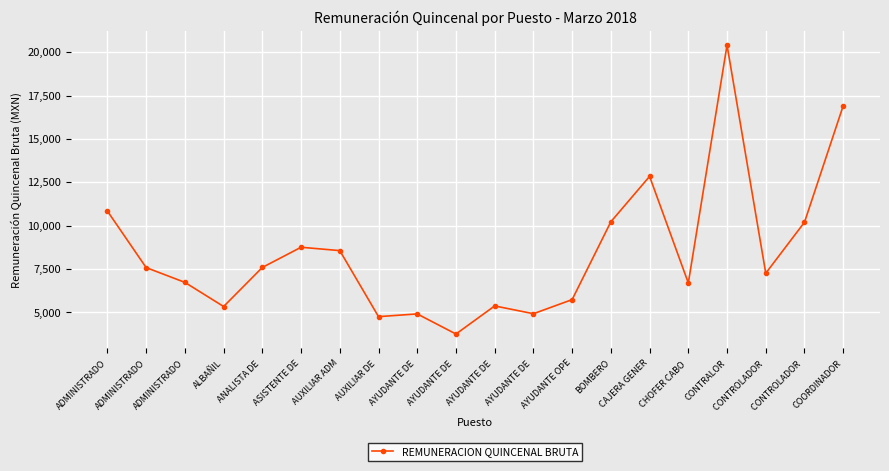

Rank the categories by value from lowest to highest.

AYUDANTE DE , AUXILIAR DE , AYUDANTE DE , AYUDANTE DE , ALBAÑIL, AYUDANTE DE , AYUDANTE OPE, CHOFER CABO , ADMINISTRADO, CONTROLADOR , ADMINISTRADO, ANALISTA DE , AUXILIAR ADM, ASISTENTE DE, CONTROLADOR , BOMBERO, ADMINISTRADO, CAJERA GENER, COORDINADOR, CONTRALOR